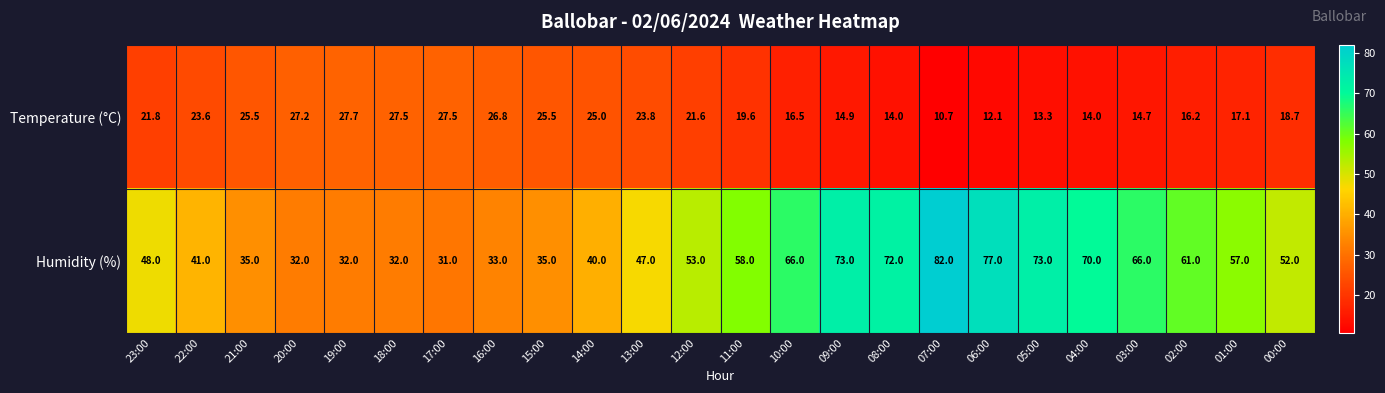

What is the maximum value shown in the chart?

82.0